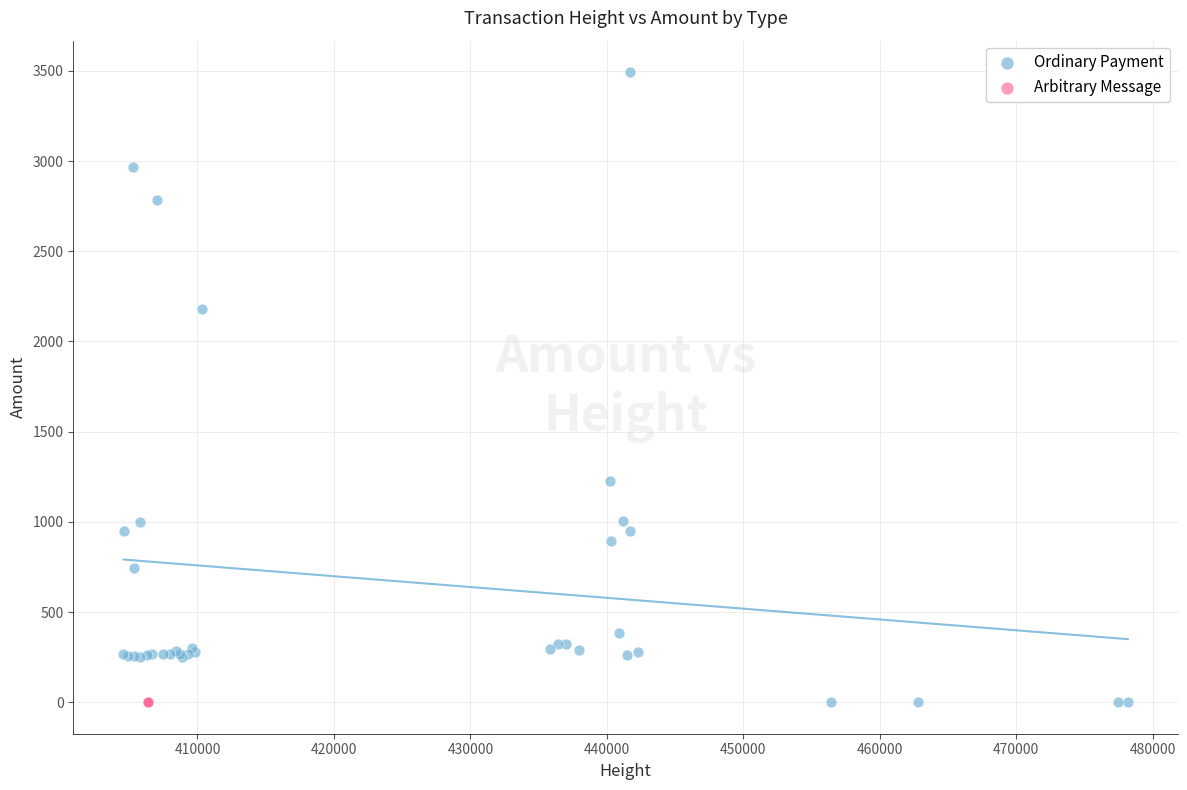

Which series reaches the maximum Y coordinate?

Ordinary Payment